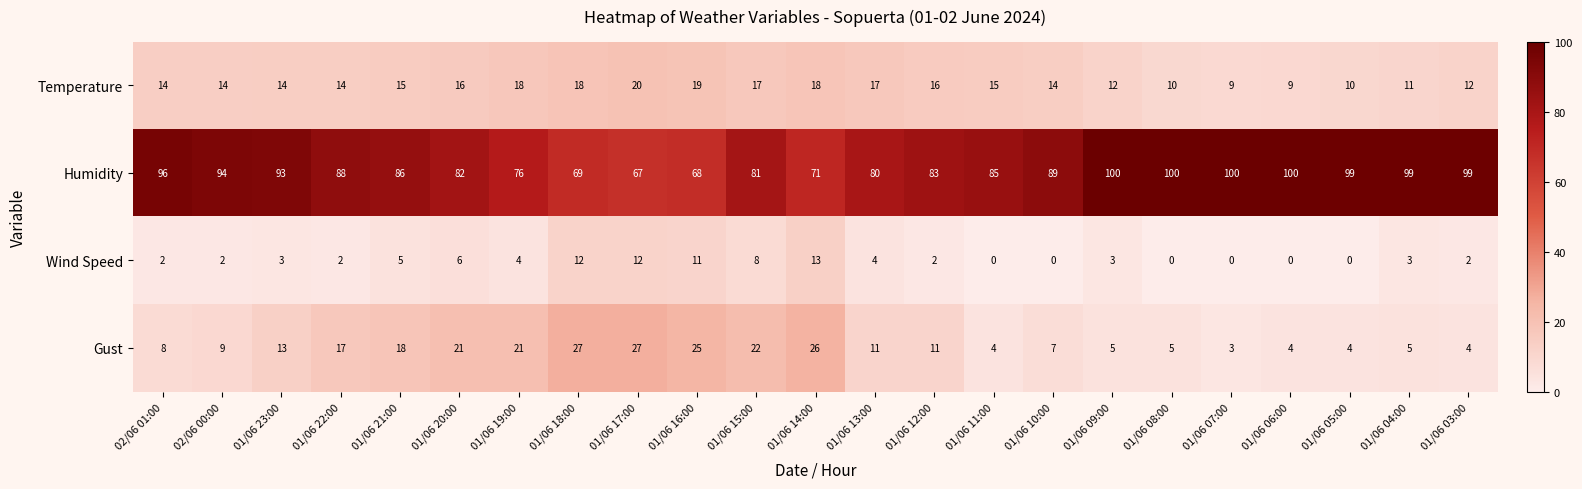

What is the difference between the Humidity values at 01/06 17:00 and 01/06 22:00?

21